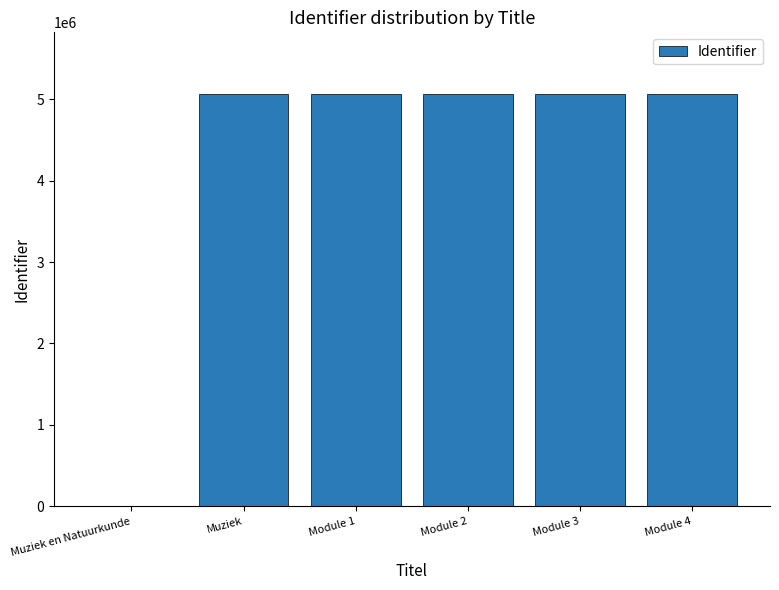

Count the number of data series in this chart.

1